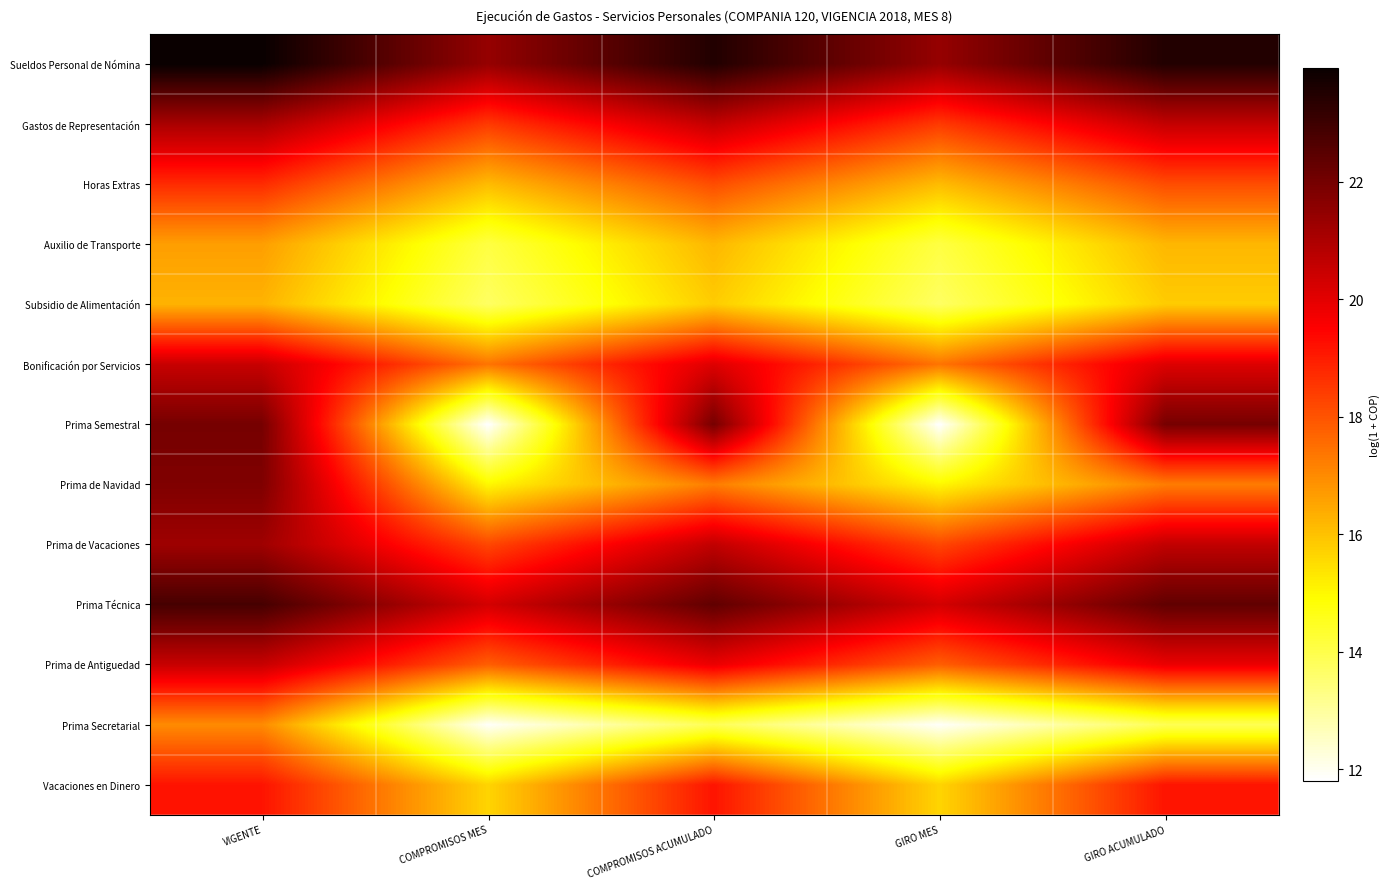

What is the difference between the highest and lowest values at VIGENTE?

7.7